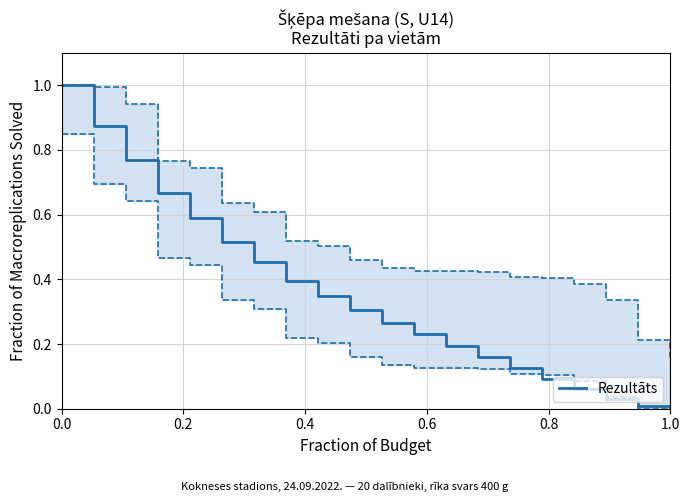

What is the maximum value for Rezultāts?

1.0